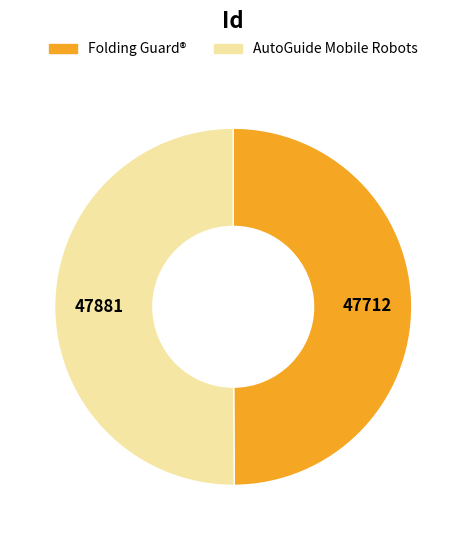

Combined, do Folding Guard® and AutoGuide Mobile Robots account for over 50%?

Yes